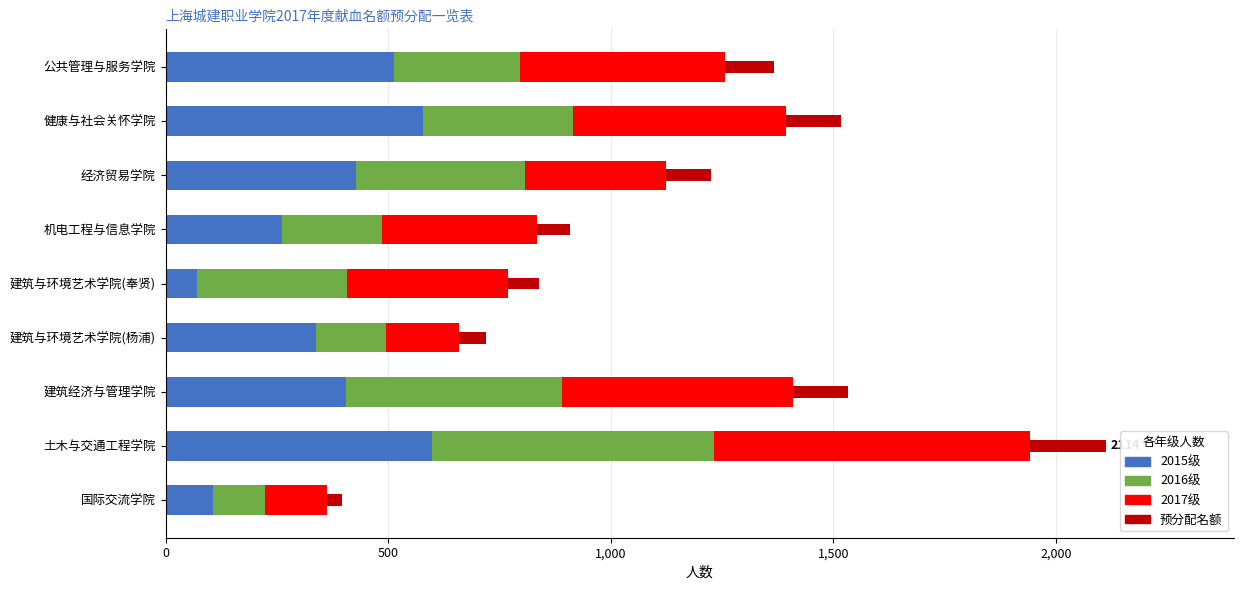

What are all the series names shown in the legend?

2015级, 2016级, 2017级, 预分配名额